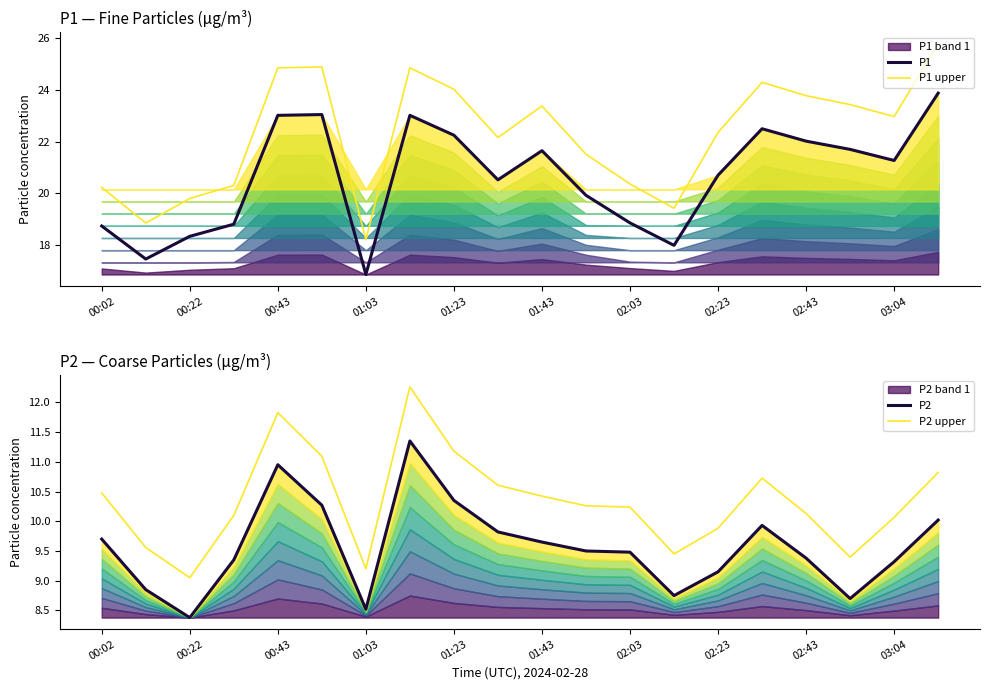

The P1 upper series shows 19.8 at 00:22. True or false?

True